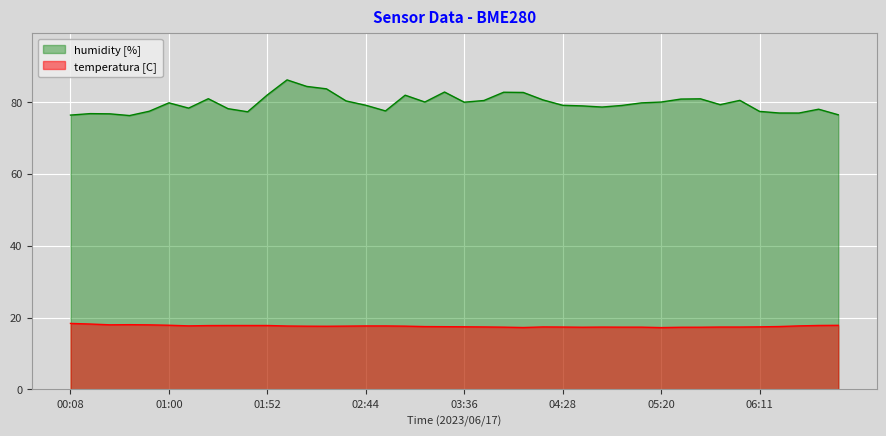

What is the difference between the BME280_humidity values at 05:20 and 05:09?

0.2